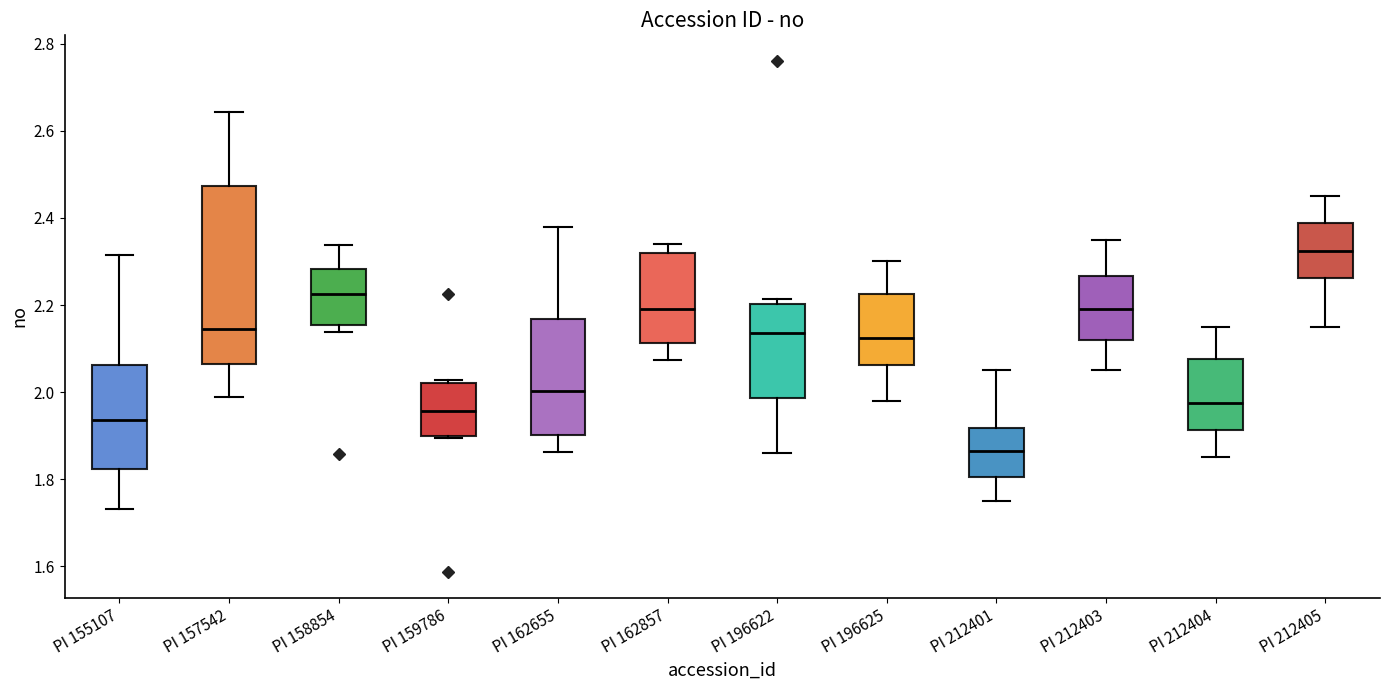

Comparing the boxes themselves (not the whiskers), which one is the tallest?

PI 157542